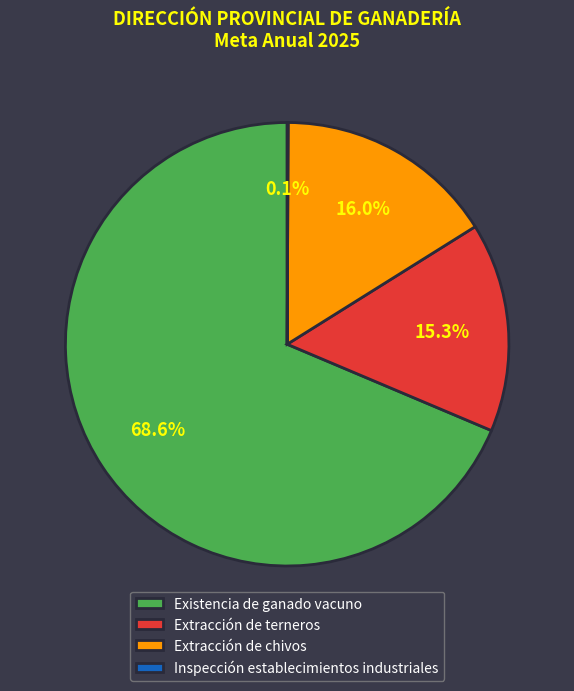

Is Existencia de ganado vacuno the majority of the pie?

Yes